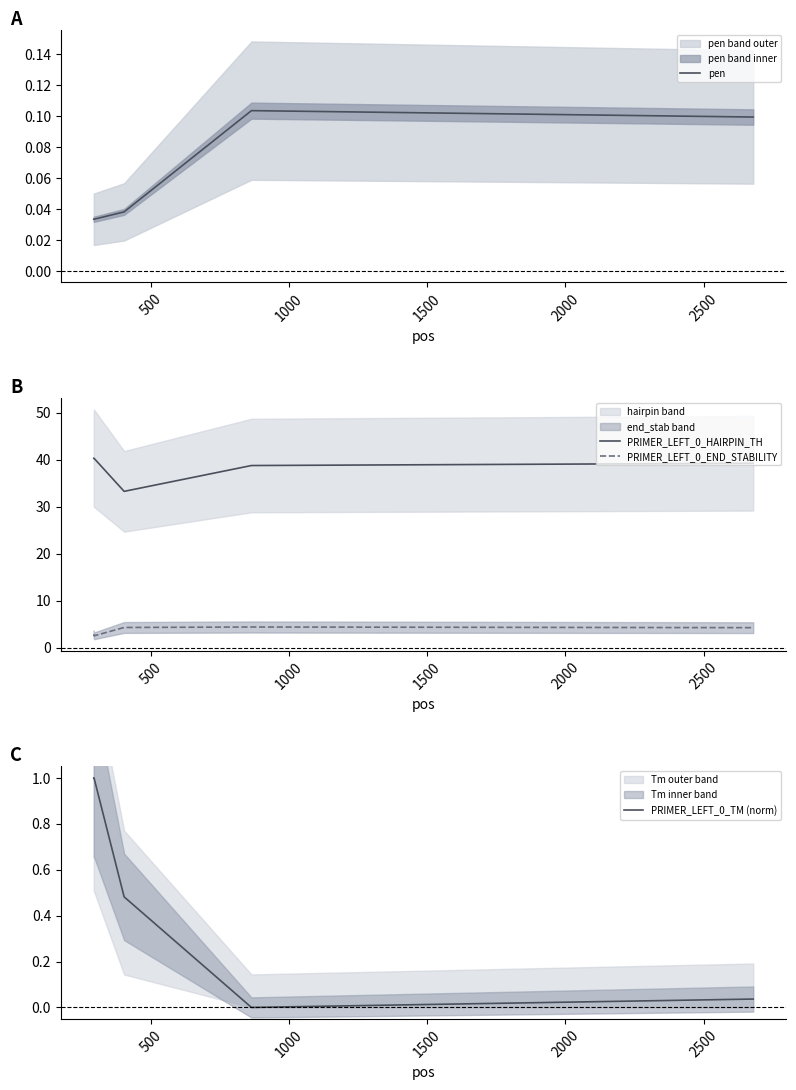

True or false: pen has more than 0 points higher than both neighbors.

True